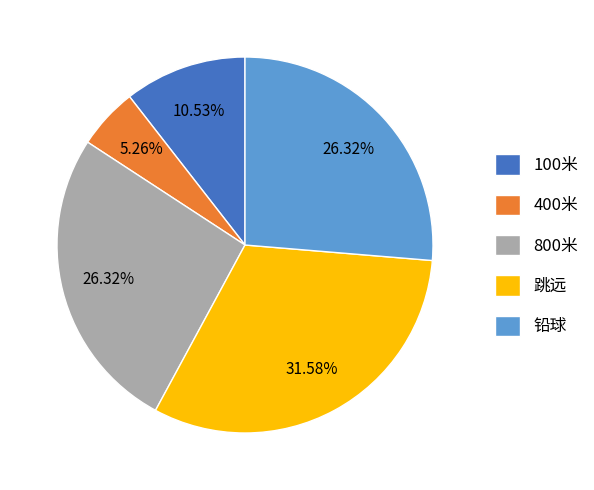

What is the largest slice in the pie chart?

跳远